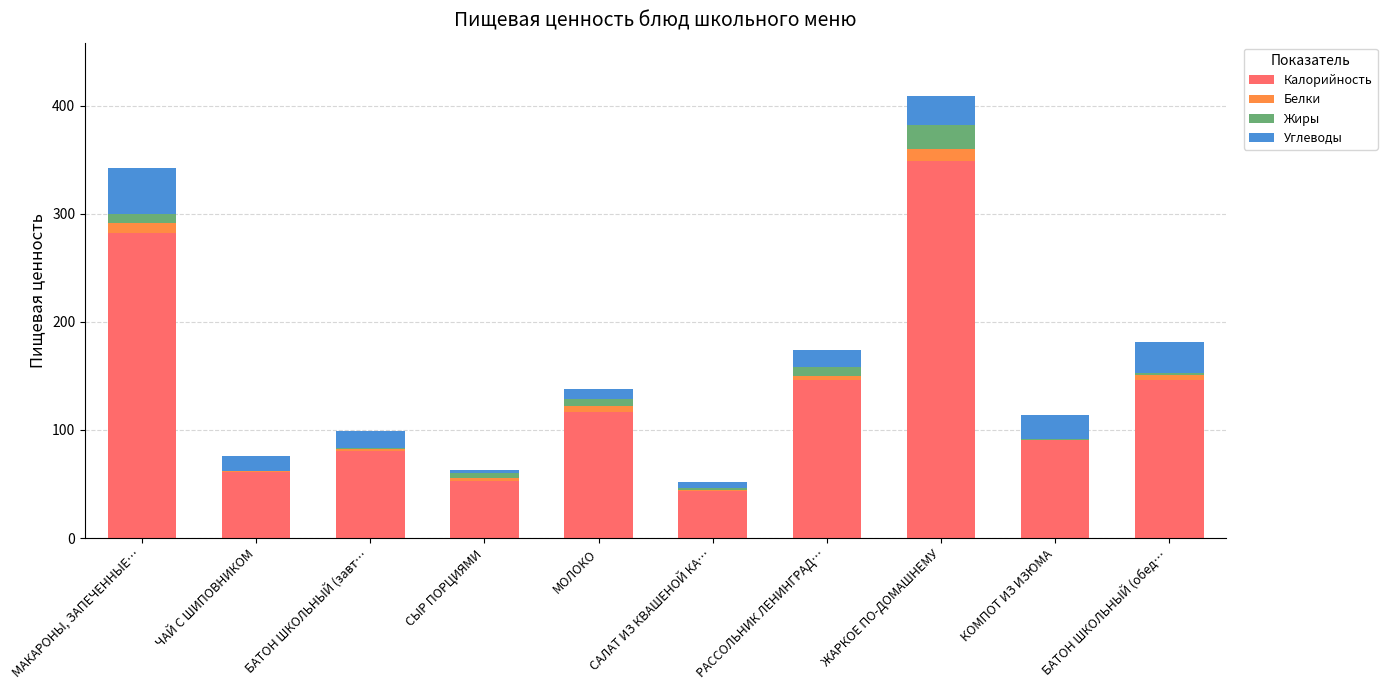

What is the total value across all series at ЖАРКОЕ ПО-ДОМАШНЕМУ?

409.3